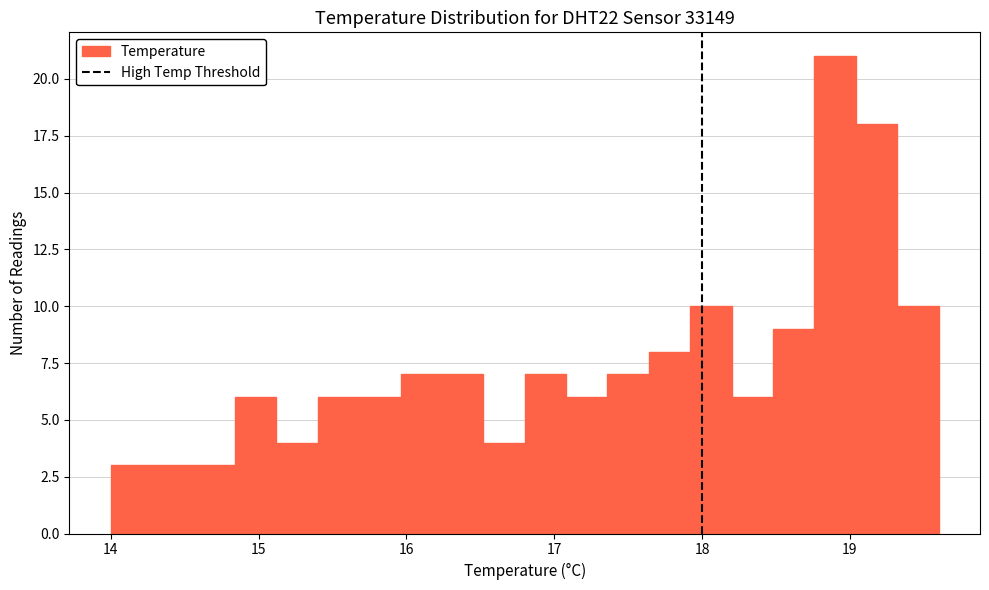

Read against the x-axis, roughly where is the centre of the tallest bar?

18.9